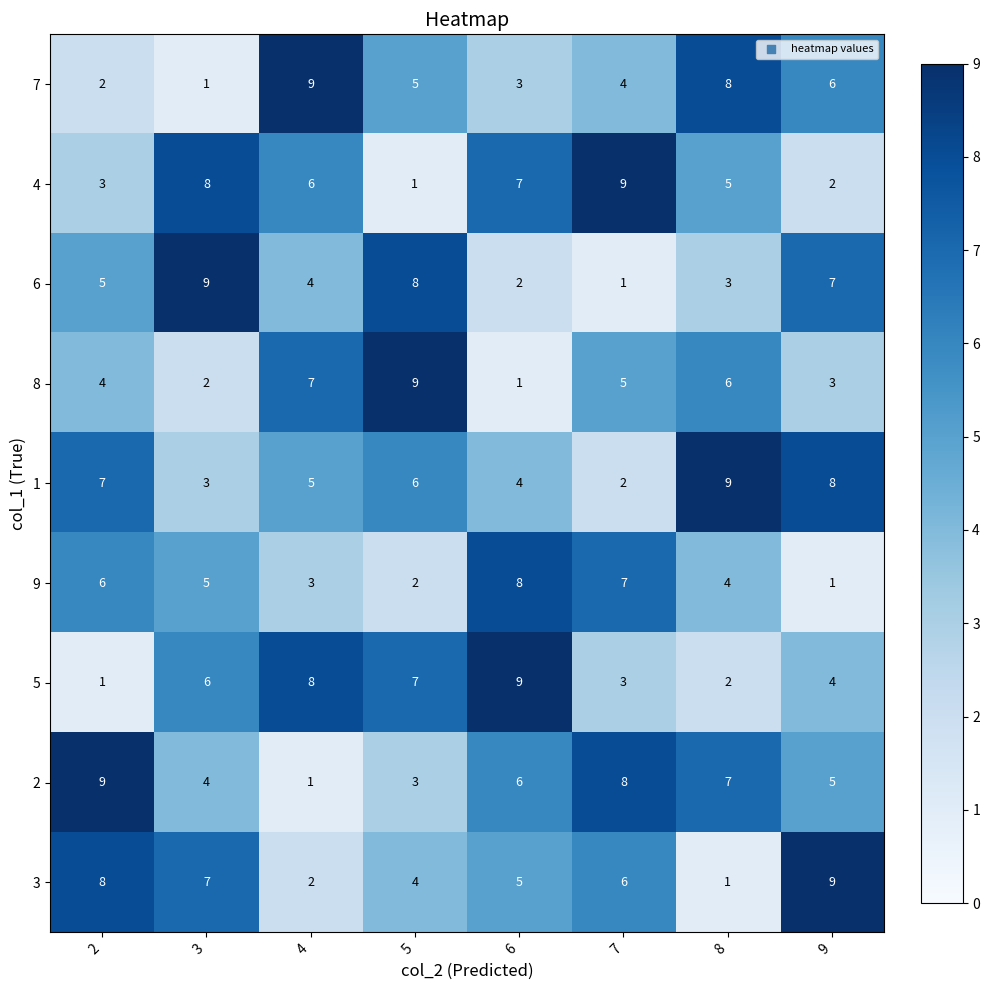

What is the difference between the maximum and minimum values in the 9 series?

7